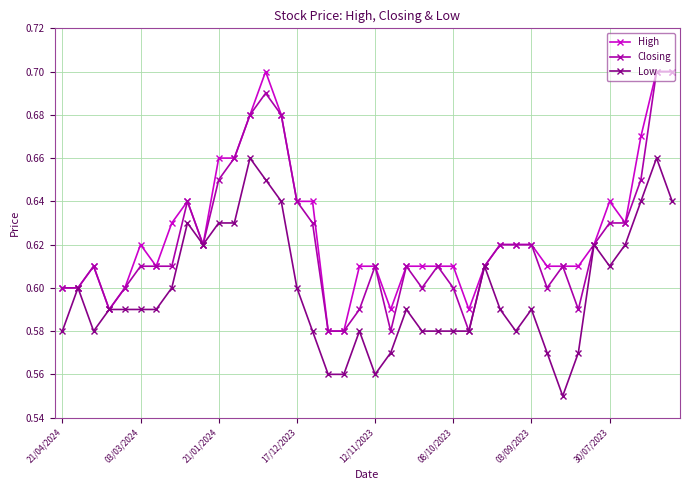

Count the Low values in the range 0 to 1.

40